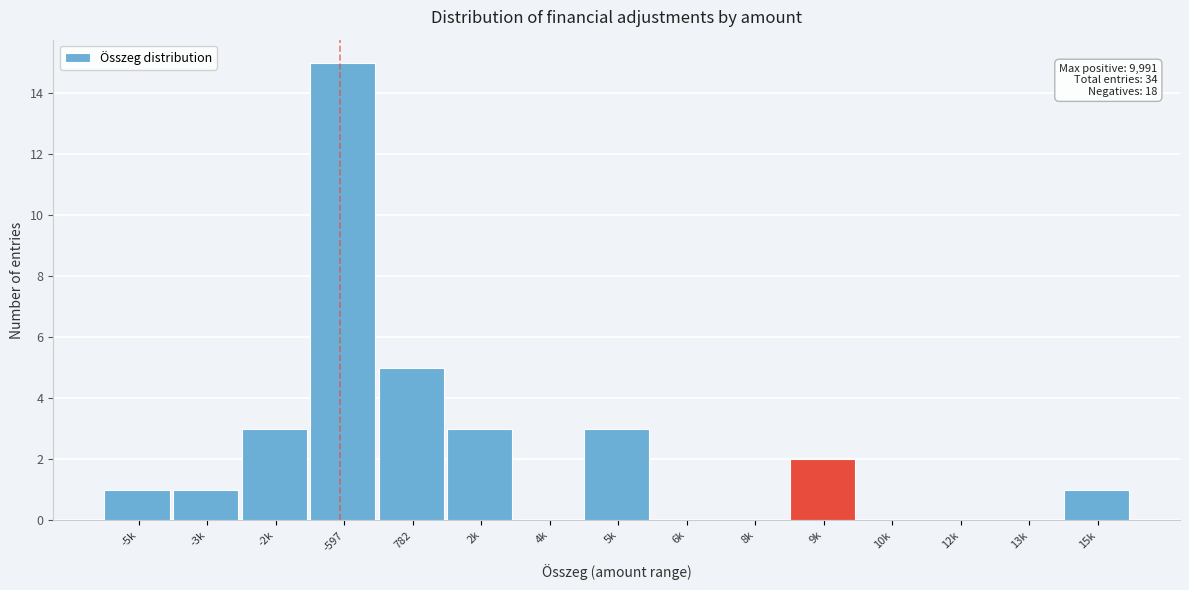

Reading left to right, what are all the values shown in this chart?

-5k=1	-3k=1	-2k=3	-597=15	782=5	2k=3	4k=0	5k=3	6k=0	8k=0	9k=2	10k=0	12k=0	13k=0	15k=1